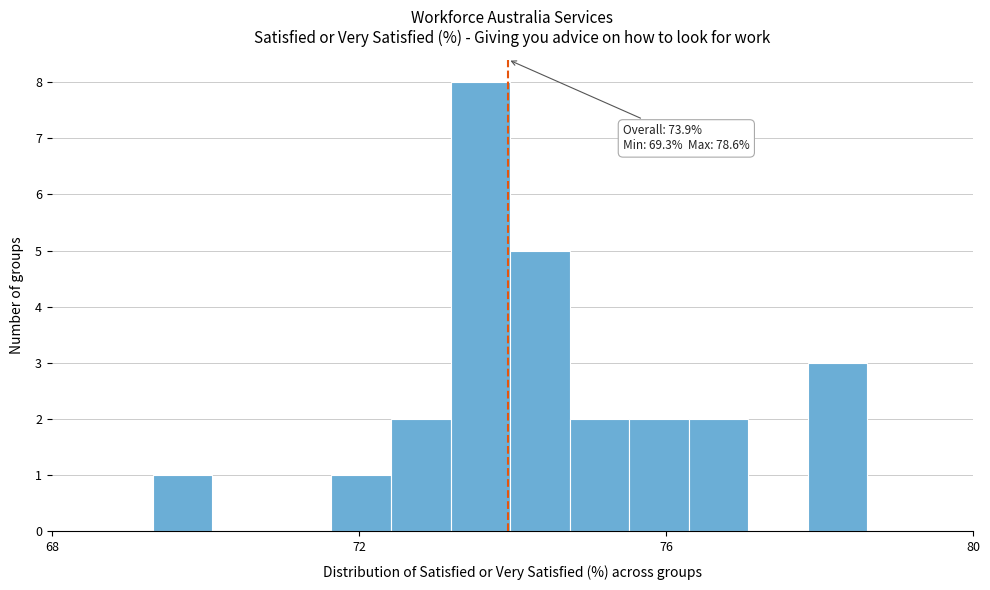

Read against the x-axis, roughly where is the centre of the tallest bar?

73.5